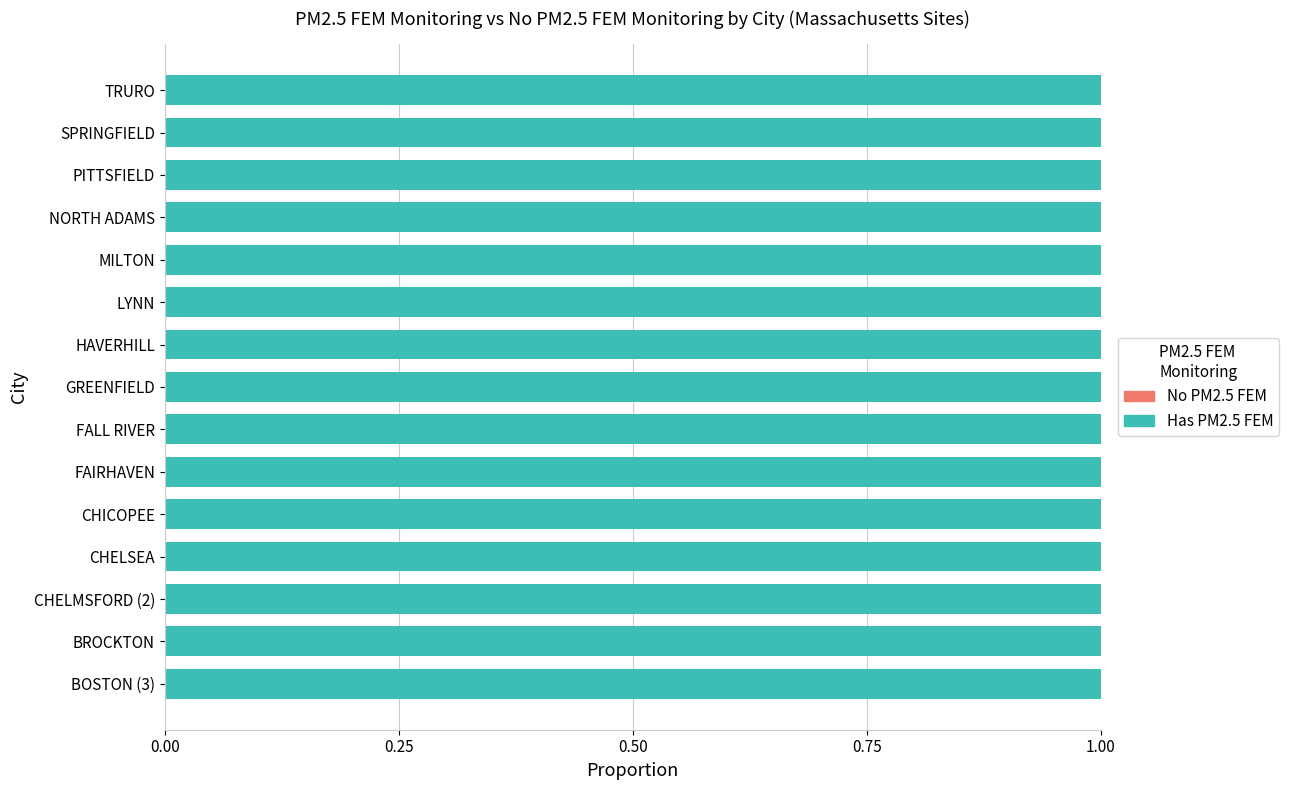

At which label is Has PM2.5 closest to 1?

BOSTON